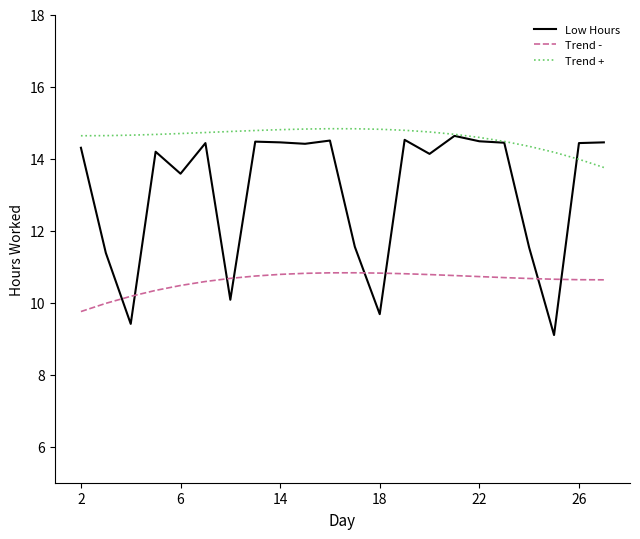

Which series has the largest range (max minus min)?

Low Hours